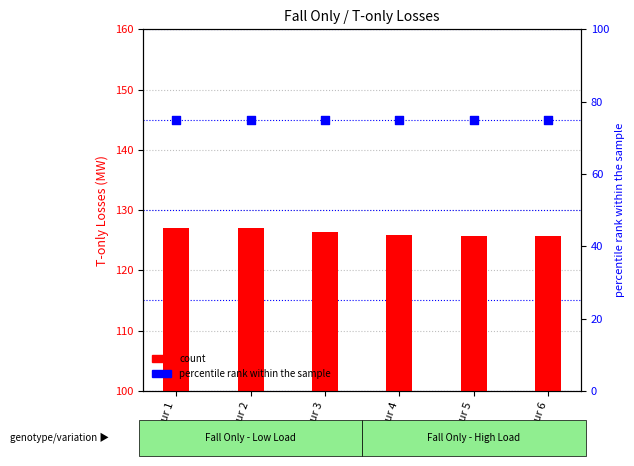

What is the total value across all series at Hour 6?

200.7